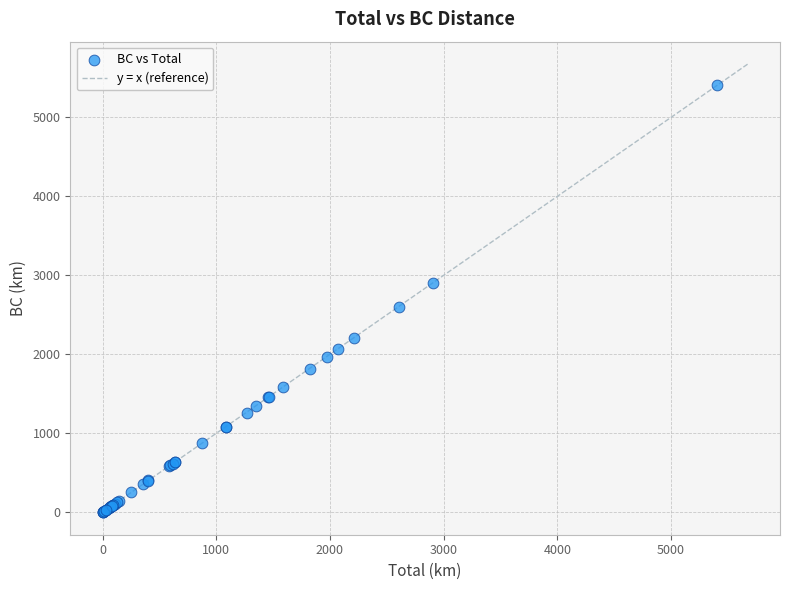

What Y value in the scatter plot is closest to 2703?

2599.5